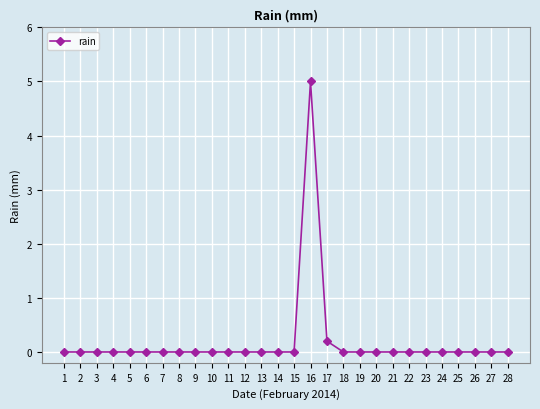

At which label is the value closest to 2?

17